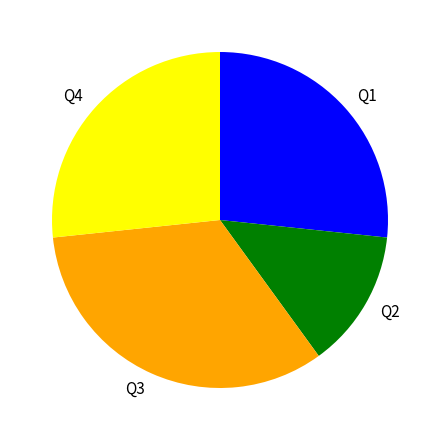

How many slices are in this pie chart?

4